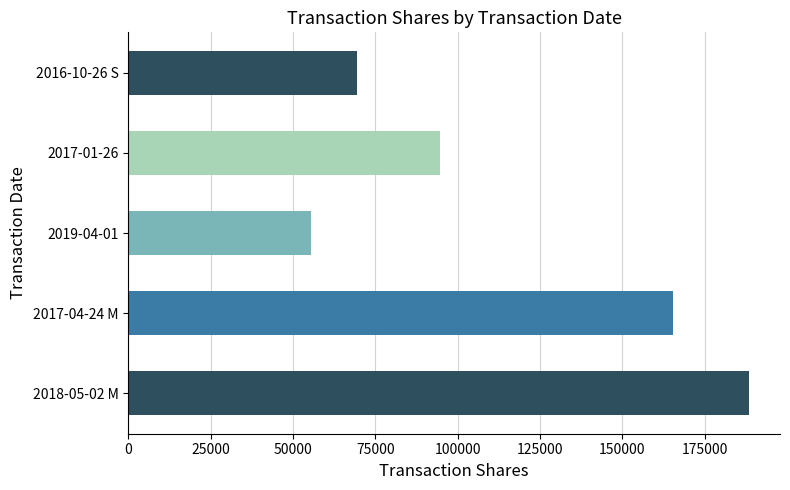

What is the change in value from 2018-05-02 M to 2019-04-01?

-132928